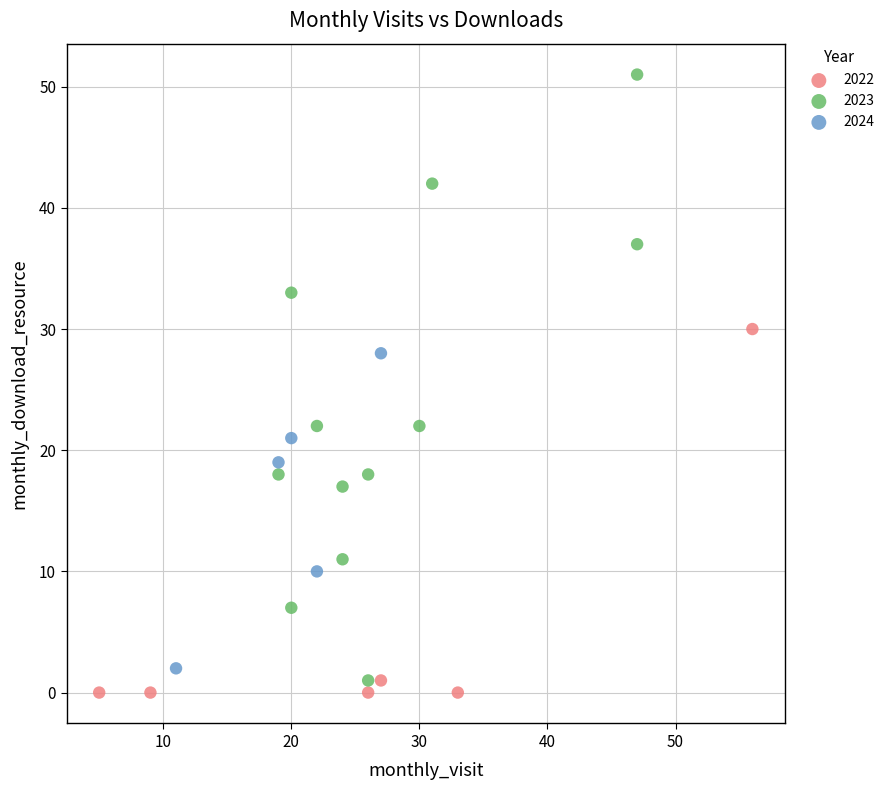

Which series has the widest spread of Y values?

2023